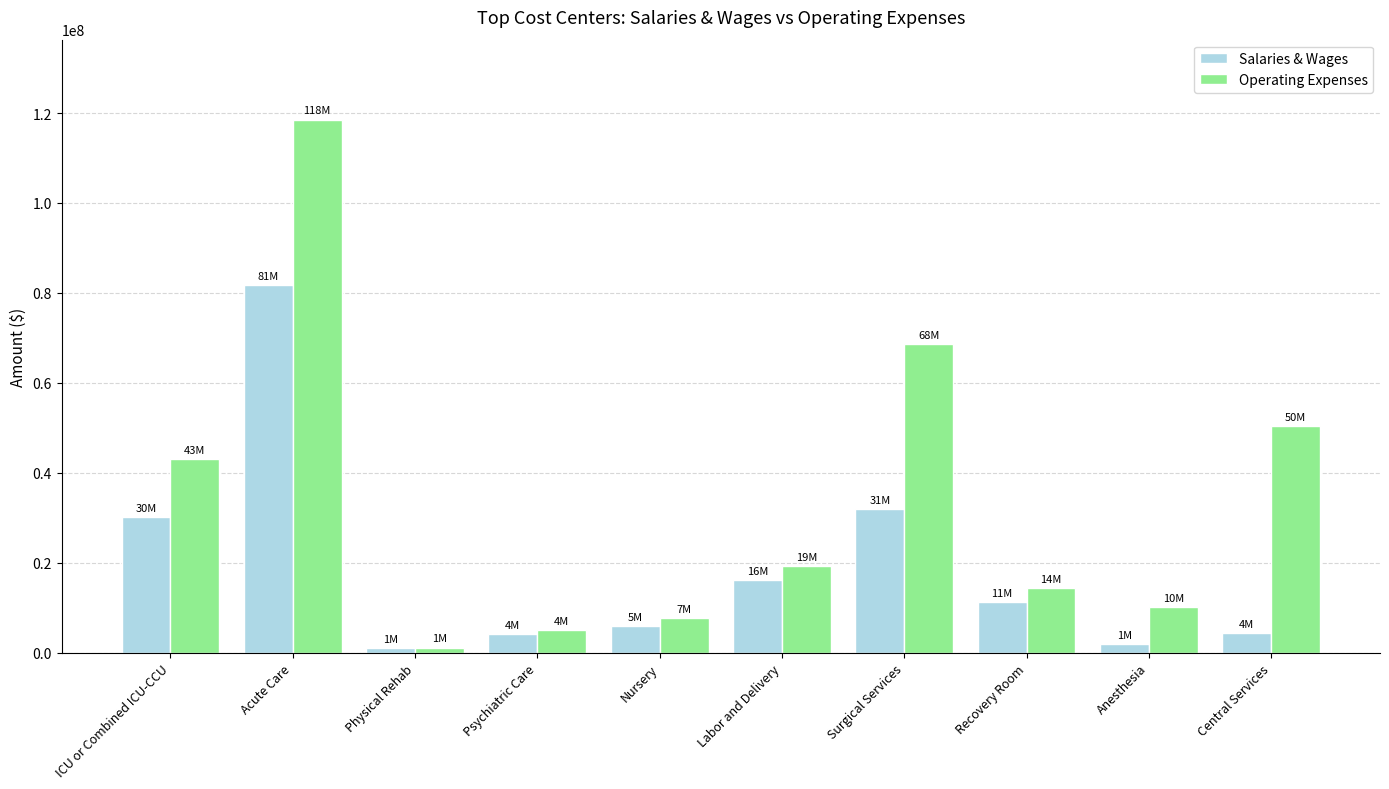

List the series in order of their overall mean, highest first.

Operating Expenses, Salaries & Wages